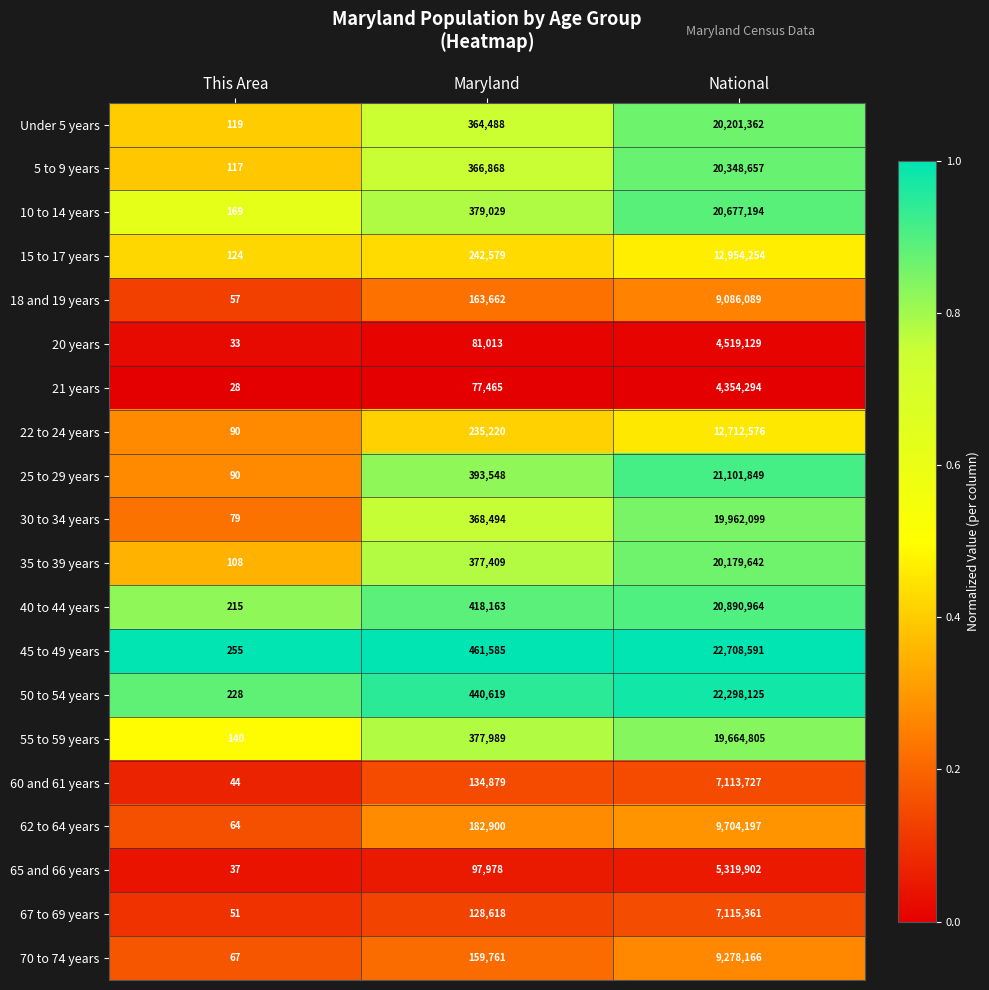

What is the maximum value shown in the chart?

22708591